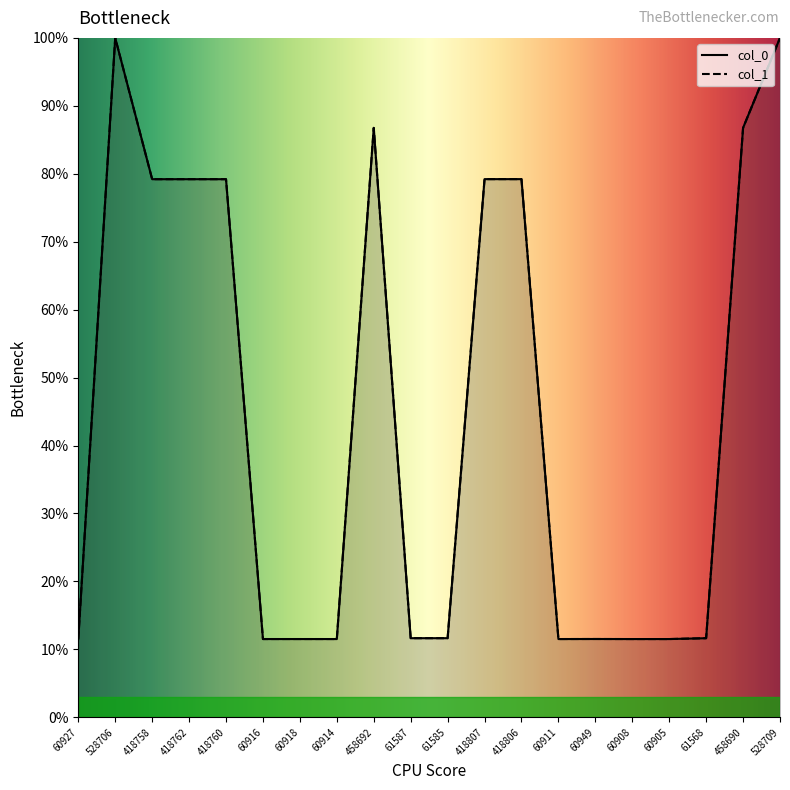

Which has a higher value, 60911 or 528709?

528709